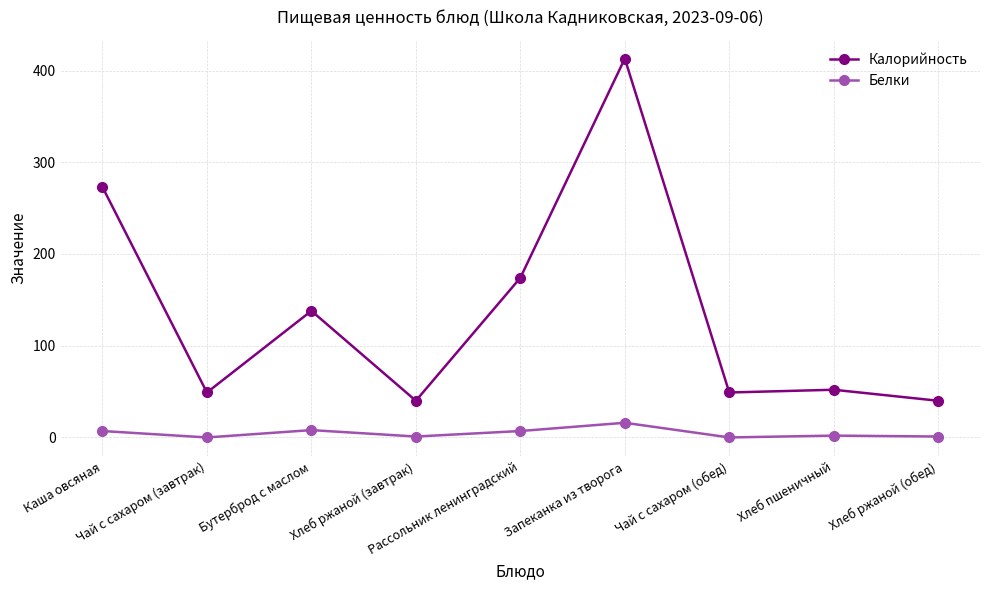

True or false: Калорийность and Белки intersect in this chart.

False